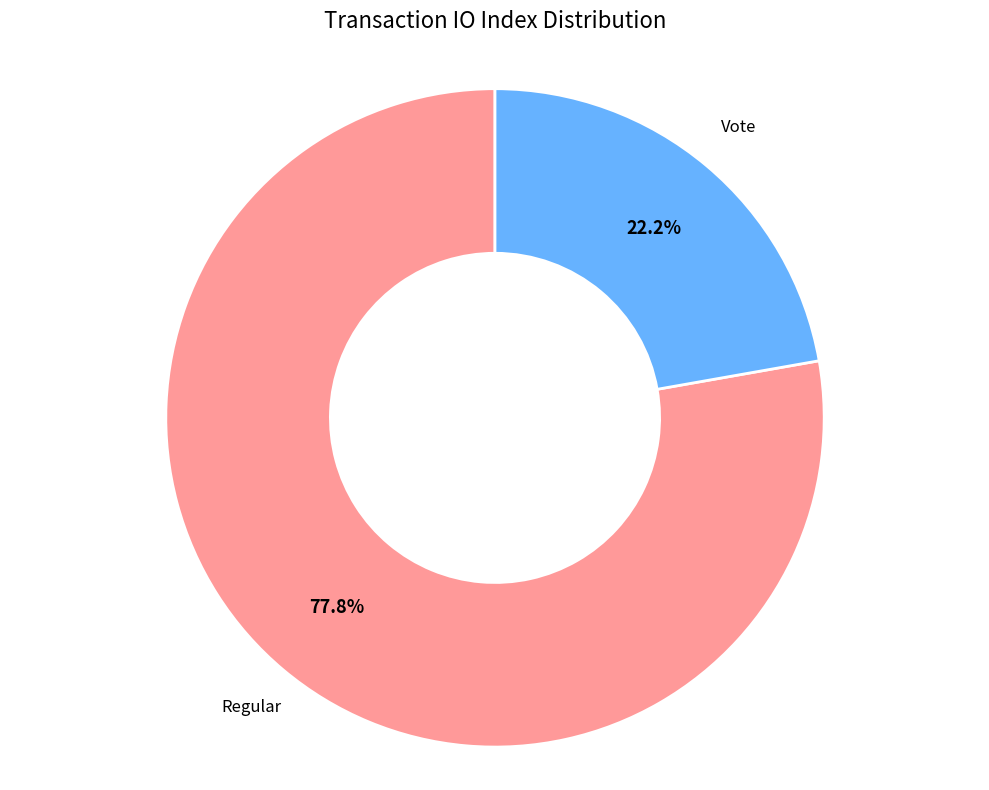

Does any single category account for the majority?

Yes